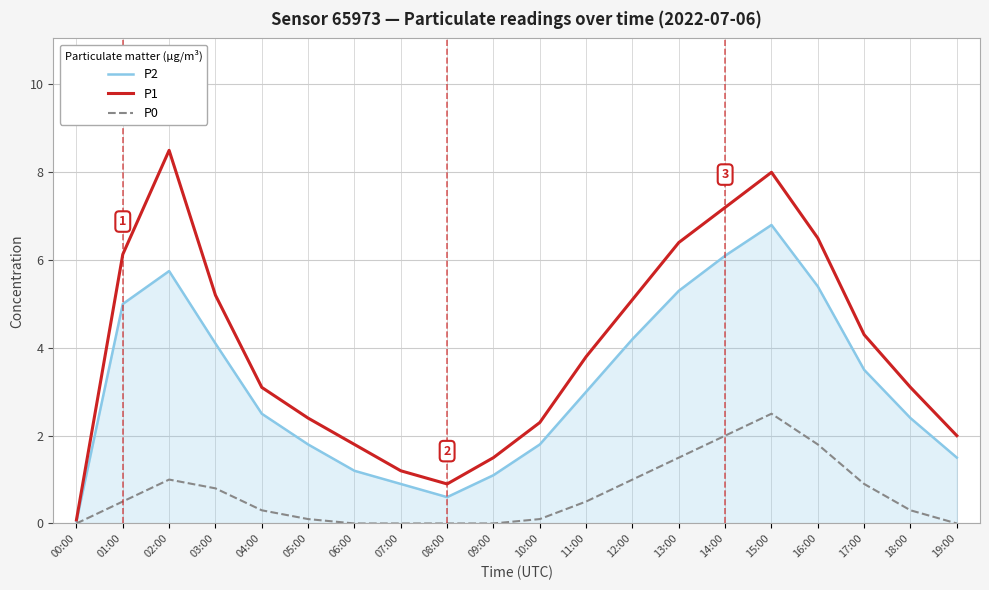

What is the lowest value of the P2 series?

0.1